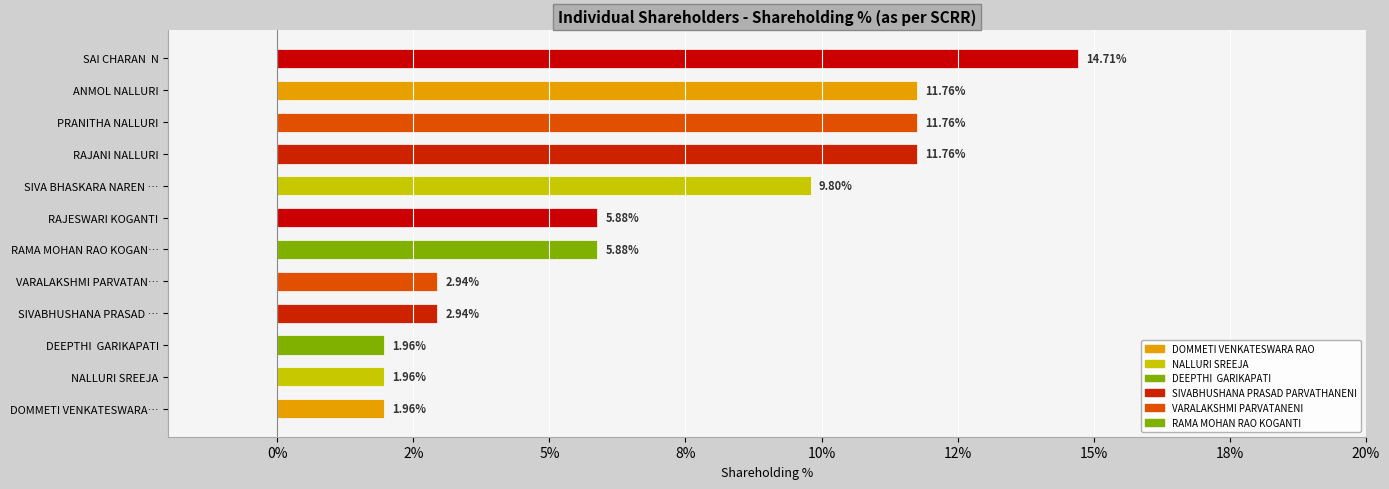

What is the minimum value shown in the chart?

2.0